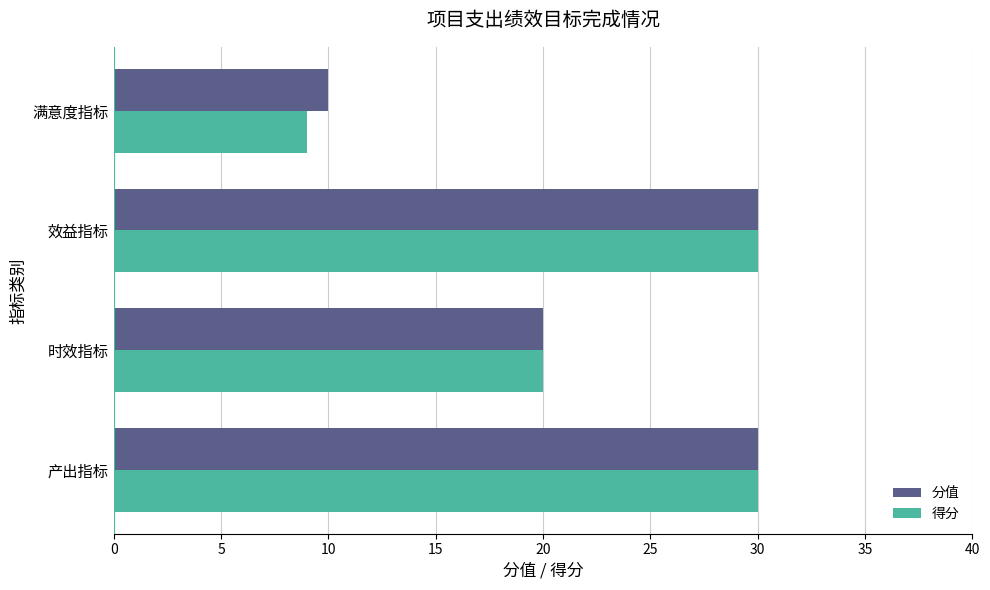

The value of 分值 at 效益指标 is 30. True or false?

True